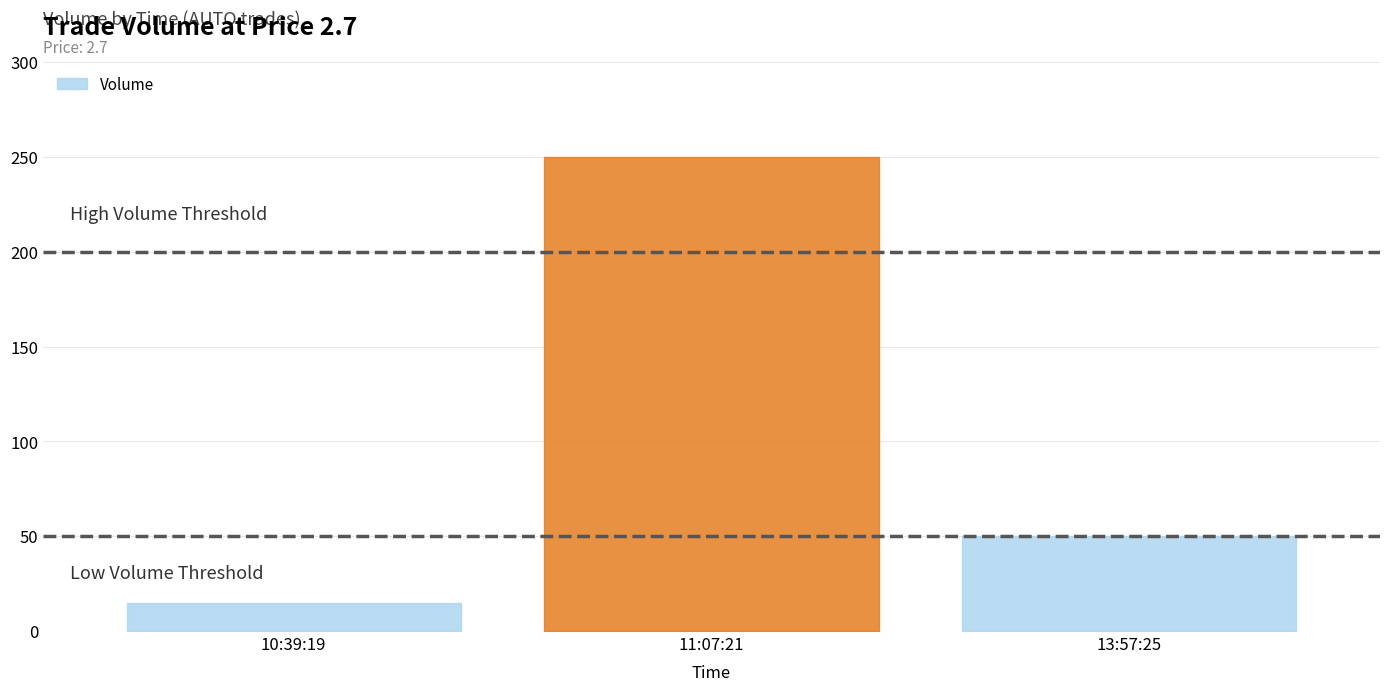

The value at 10:39:19 is 15. True or false?

True